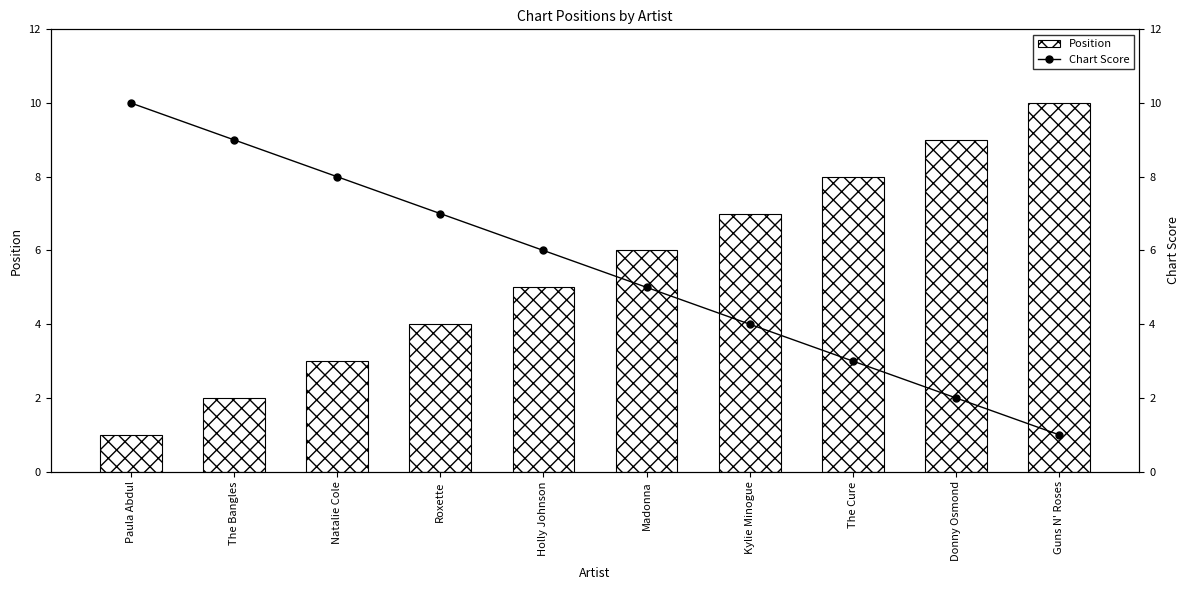

The value of Position at Guns N' Roses is 10. True or false?

True